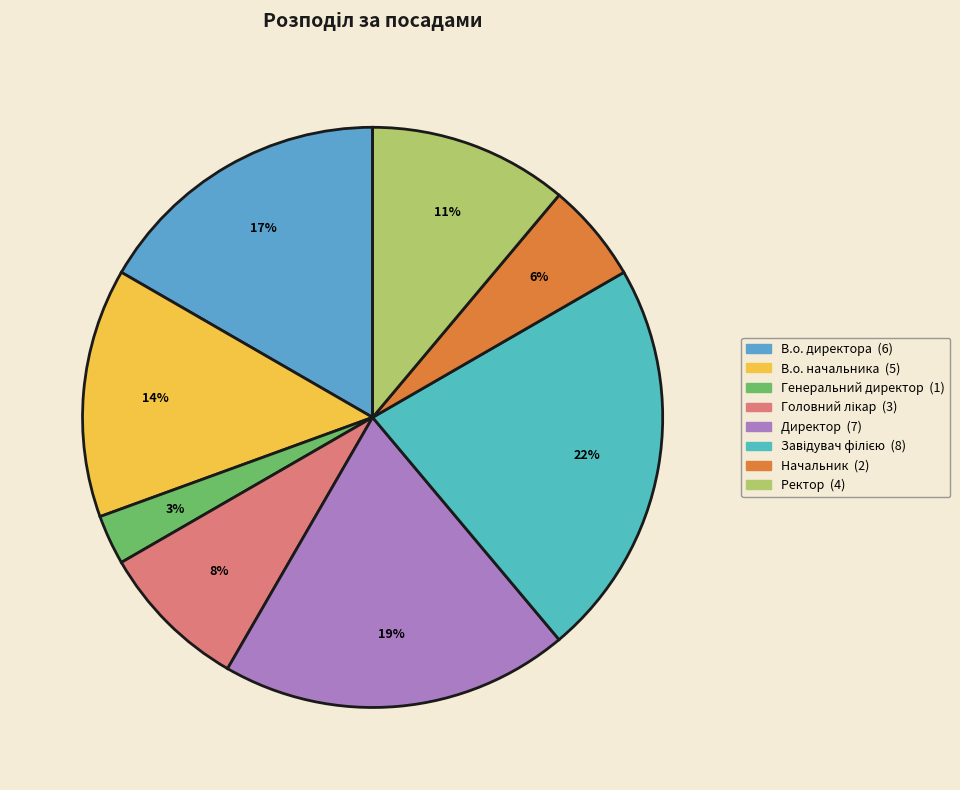

Which category has the smallest portion of the pie?

Генеральний директор